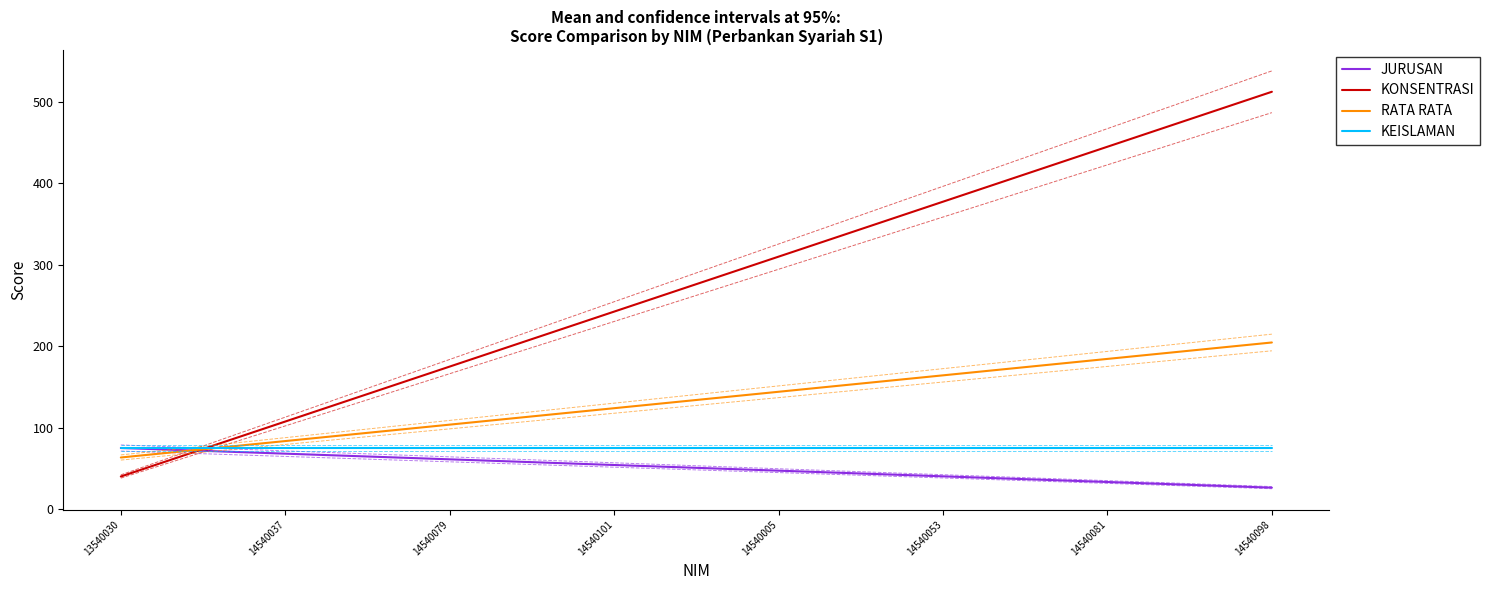

The value of KEISLAMAN at 14540053 is 21.6. True or false?

False